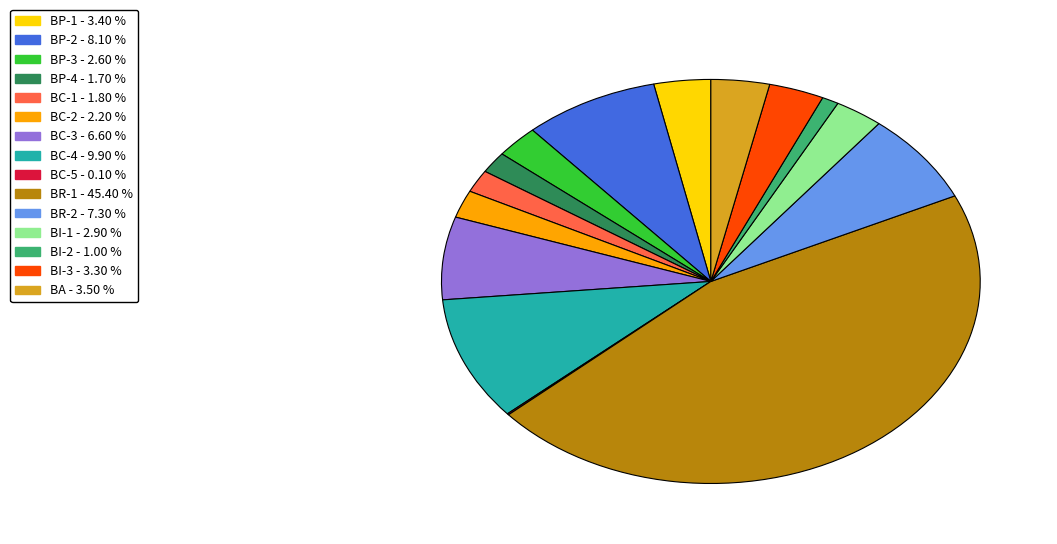

What is the largest slice in the pie chart?

BR-1